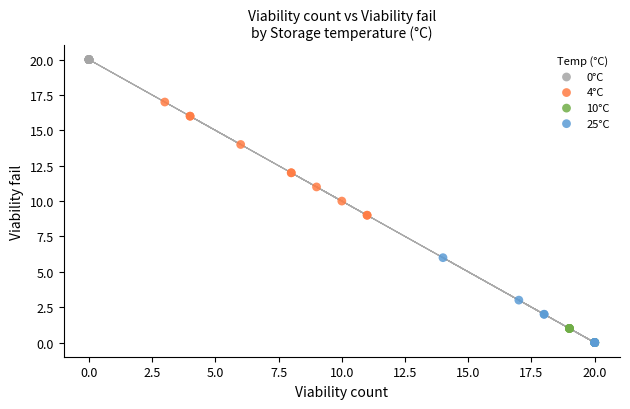

Which series contains the highest Y value?

0°C